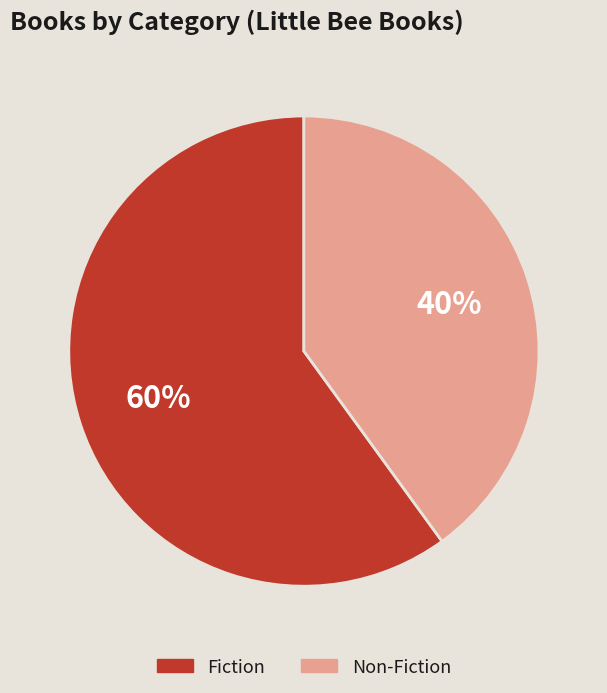

Approximately how many times larger is the value at Non-Fiction compared to Fiction?

0.7